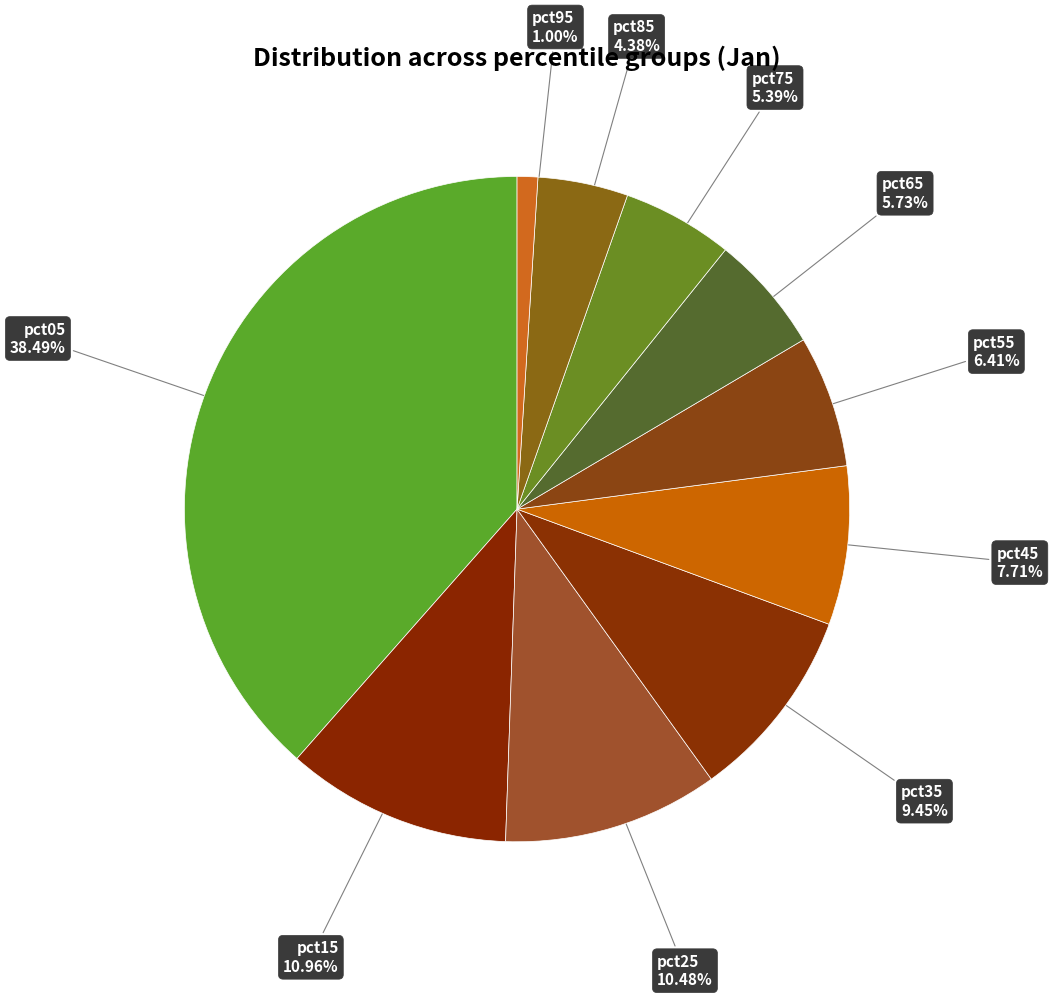

What is the largest slice in the pie chart?

pct05